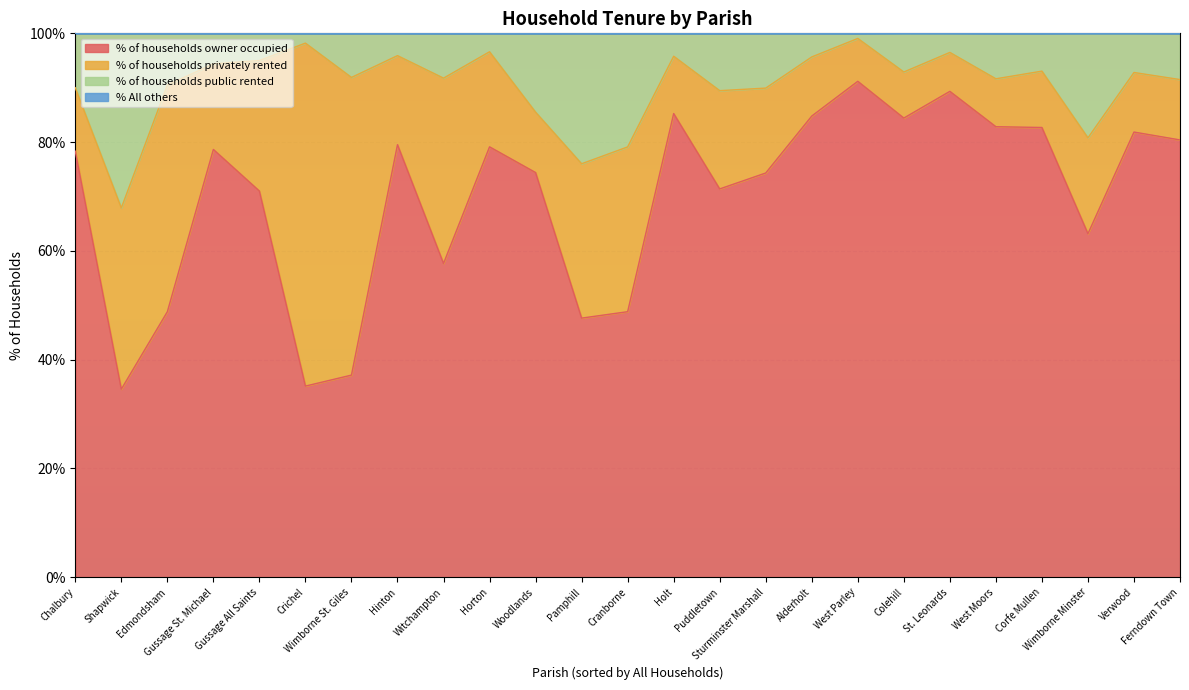

Reading left to right, extract all data points from this chart.

% of households owner occupied: Puddletown=71.4	Alderholt=84.8	Chalbury=78.3	Colehill=84.4	Corfe Mullen=82.7	Cranborne=48.8	Edmondsham=48.8	Ferndown Town=80.4	Gussage All Saints=71.0	Gussage St. Michael=78.7	Hinton=79.5	Holt=85.2	Horton=79.1	Crichel=35.1	Pamphill=47.6	St. Leonards=89.3	Shapwick=34.6	Sturminster Marshall=74.3	Verwood=81.8	West Moors=82.8	West Parley=91.2	Wimborne Minster=63.2	Wimborne St. Giles=37.2	Witchampton=57.7	Woodlands=74.4
% of households privately rented: Puddletown=18.1	Alderholt=10.9	Chalbury=11.7	Colehill=8.5	Corfe Mullen=10.4	Cranborne=30.3	Edmondsham=41.7	Ferndown Town=11.1	Gussage All Saints=24.0	Gussage St. Michael=15.7	Hinton=16.4	Holt=10.5	Horton=17.5	Crichel=63.1	Pamphill=28.4	St. Leonards=7.2	Shapwick=33.3	Sturminster Marshall=15.6	Verwood=10.9	West Moors=8.8	West Parley=7.9	Wimborne Minster=17.6	Wimborne St. Giles=54.7	Witchampton=34.1	Woodlands=11.1
% of households public rented: Puddletown=10.5	Alderholt=4.3	Chalbury=10.0	Colehill=7.1	Corfe Mullen=7.0	Cranborne=20.9	Edmondsham=9.5	Ferndown Town=8.5	Gussage All Saints=5.0	Gussage St. Michael=5.6	Hinton=4.1	Holt=4.2	Horton=3.4	Crichel=1.8	Pamphill=24.0	St. Leonards=3.5	Shapwick=32.1	Sturminster Marshall=10.1	Verwood=7.2	West Moors=8.4	West Parley=0.9	Wimborne Minster=19.2	Wimborne St. Giles=8.1	Witchampton=8.2	Woodlands=14.5
% All others: Puddletown=0.0	Alderholt=0.0	Chalbury=0.0	Colehill=0.0	Corfe Mullen=0.0	Cranborne=0.0	Edmondsham=0.0	Ferndown Town=0.0	Gussage All Saints=0.0	Gussage St. Michael=0.0	Hinton=0.0	Holt=0.0	Horton=0.0	Crichel=0.0	Pamphill=0.0	St. Leonards=0.0	Shapwick=0.0	Sturminster Marshall=0.0	Verwood=0.0	West Moors=0.0	West Parley=0.0	Wimborne Minster=0.0	Wimborne St. Giles=0.0	Witchampton=0.0	Woodlands=0.0